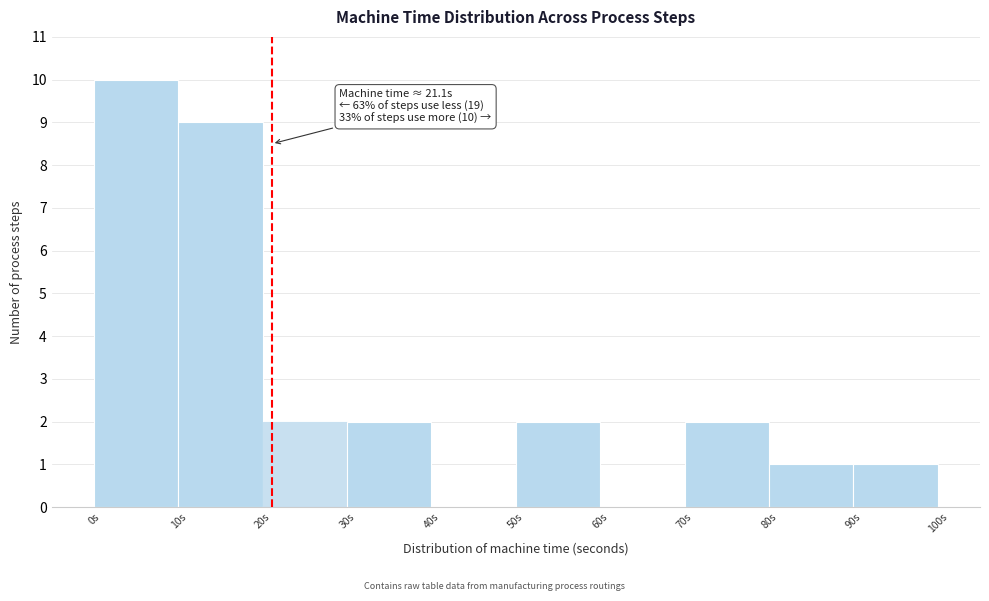

Which range on the x-axis has the tallest bar?

0 to 10